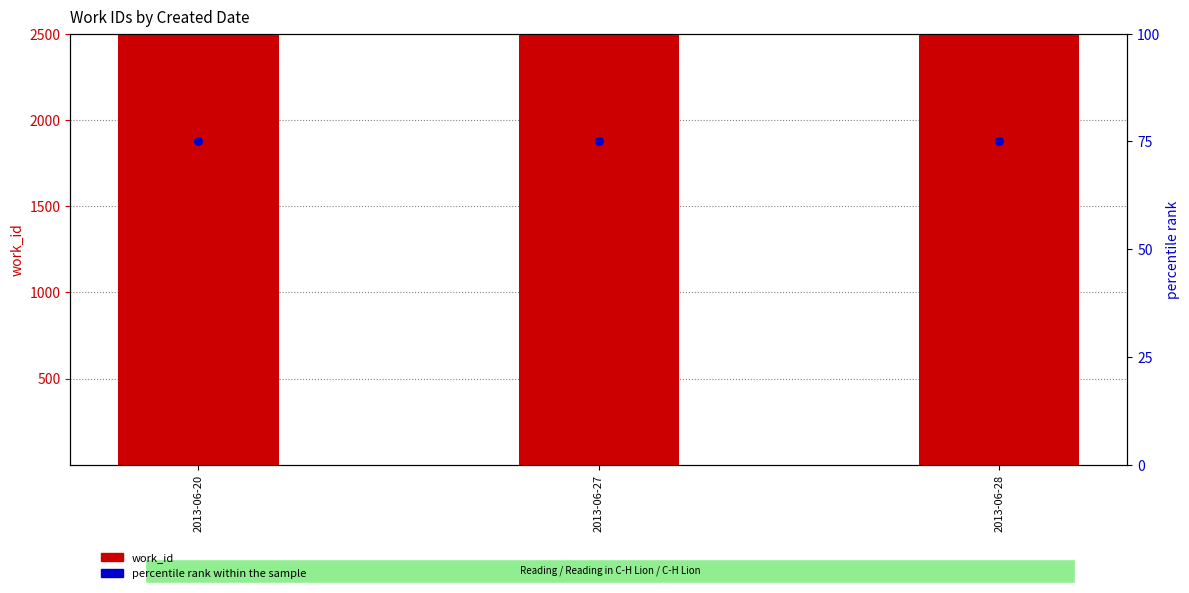

Is the value of percentile rank within the sample at 2013-06-27 greater than the value of work_id at 2013-06-27?

No